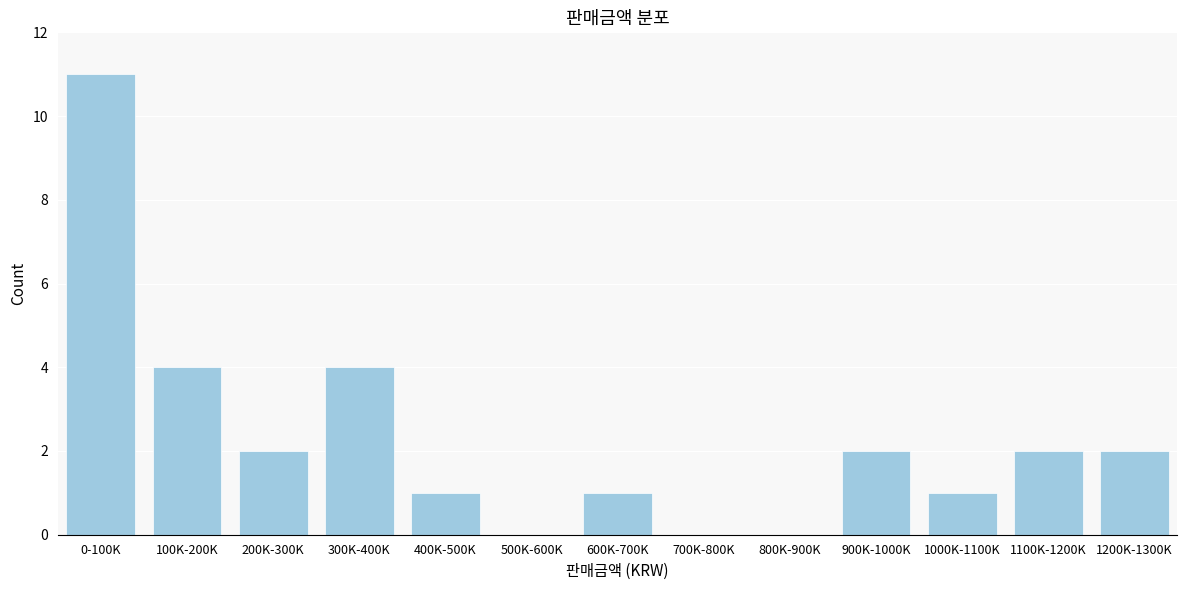

Reading left to right, extract all data points from this chart.

0-100K=11	100K-200K=4	200K-300K=2	300K-400K=4	400K-500K=1	500K-600K=0	600K-700K=1	700K-800K=0	800K-900K=0	900K-1000K=2	1000K-1100K=1	1100K-1200K=2	1200K-1300K=2